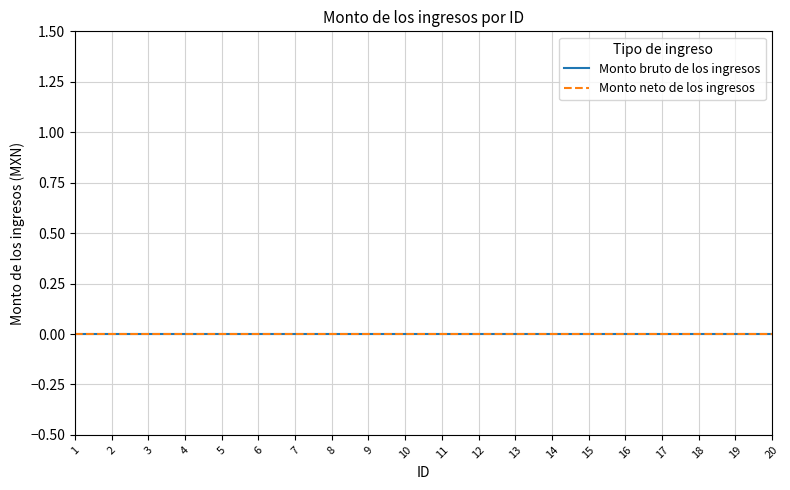

At which label does Monto bruto de los ingresos reach its minimum?

1